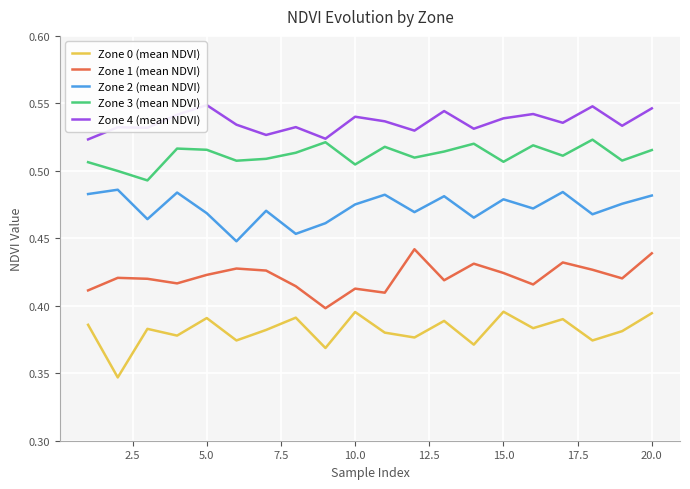

Reading left to right, what are all the values shown in this chart?

Zone 0 (mean NDVI): 0.4	0.3	0.4	0.4	0.4	0.4	0.4	0.4	0.4	0.4	0.4	0.4	0.4	0.4	0.4	0.4	0.4	0.4	0.4	0.4
Zone 1 (mean NDVI): 0.4	0.4	0.4	0.4	0.4	0.4	0.4	0.4	0.4	0.4	0.4	0.4	0.4	0.4	0.4	0.4	0.4	0.4	0.4	0.4
Zone 2 (mean NDVI): 0.5	0.5	0.5	0.5	0.5	0.4	0.5	0.5	0.5	0.5	0.5	0.5	0.5	0.5	0.5	0.5	0.5	0.5	0.5	0.5
Zone 3 (mean NDVI): 0.5	0.5	0.5	0.5	0.5	0.5	0.5	0.5	0.5	0.5	0.5	0.5	0.5	0.5	0.5	0.5	0.5	0.5	0.5	0.5
Zone 4 (mean NDVI): 0.5	0.5	0.5	0.5	0.5	0.5	0.5	0.5	0.5	0.5	0.5	0.5	0.5	0.5	0.5	0.5	0.5	0.5	0.5	0.5